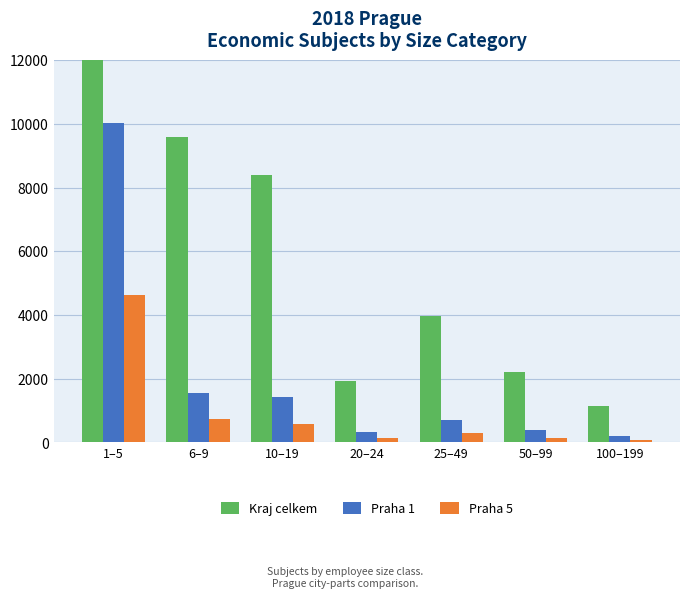

What is the average value of the Kraj celkem series?

12859